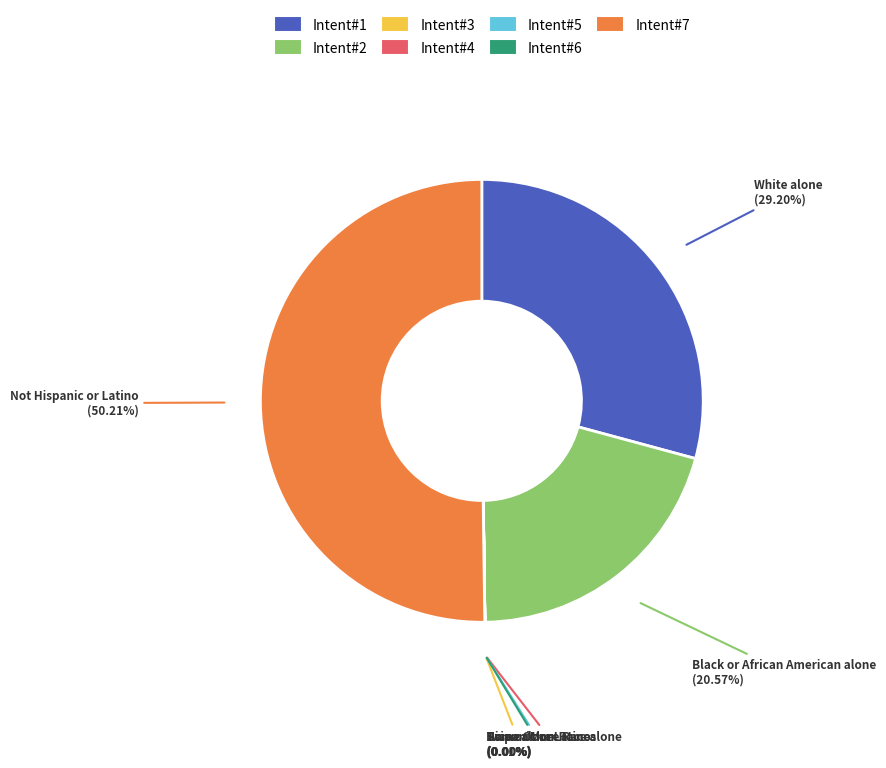

Which category accounts for the majority?

Intent#7